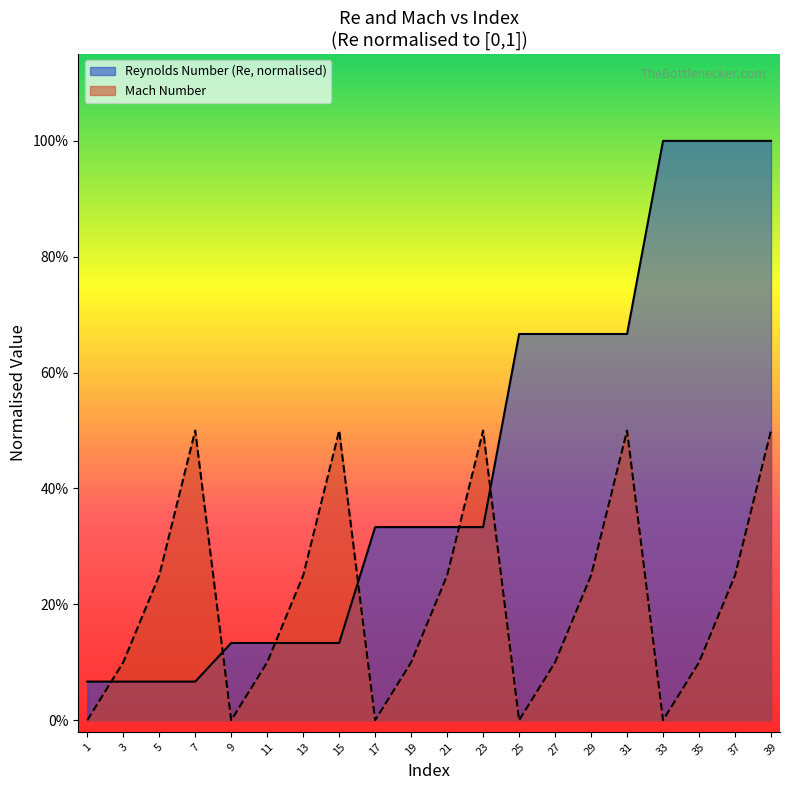

What is the sum of the values at 21 and 27?

1.0